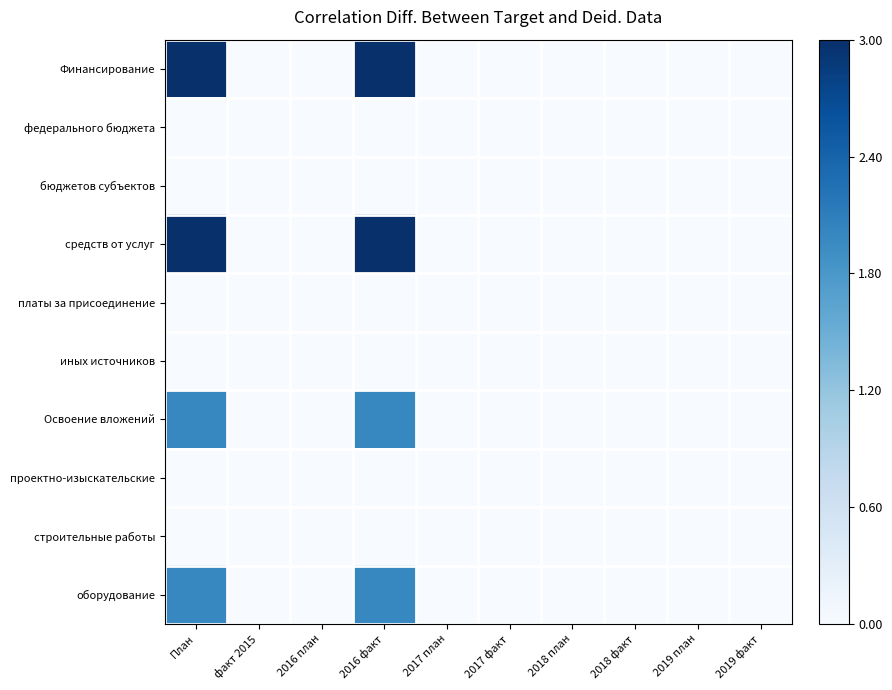

Rank the series by their maximum value, from highest to lowest.

Финансирование, средств от услуг, Освоение вложений, оборудование, федерального бюджета, бюджетов субъектов, платы за присоединение, иных источников, проектно-изыскательские, строительные работы